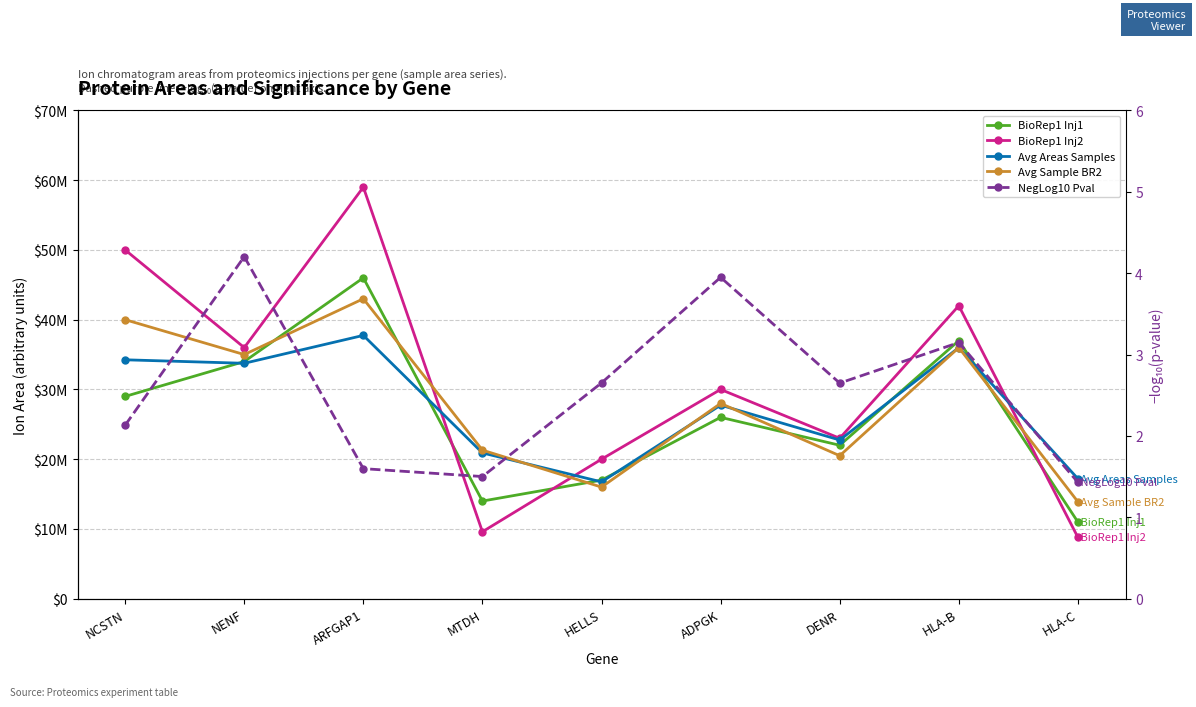

What is the difference between the highest and lowest values at NCSTN?

49999997.9